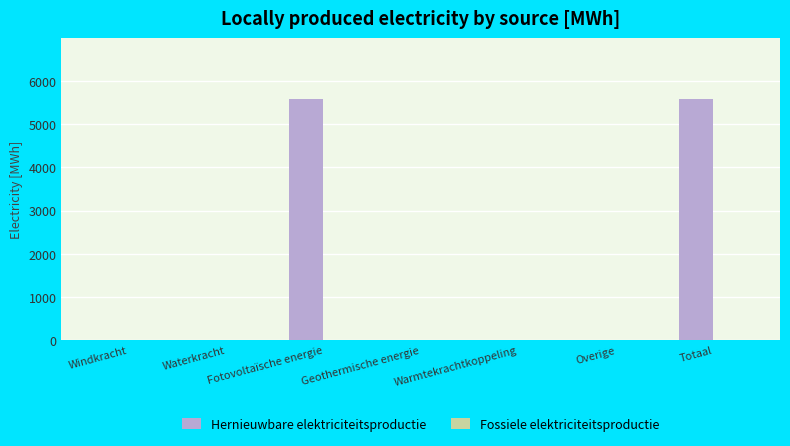

What is the maximum value shown in the chart?

5595.5